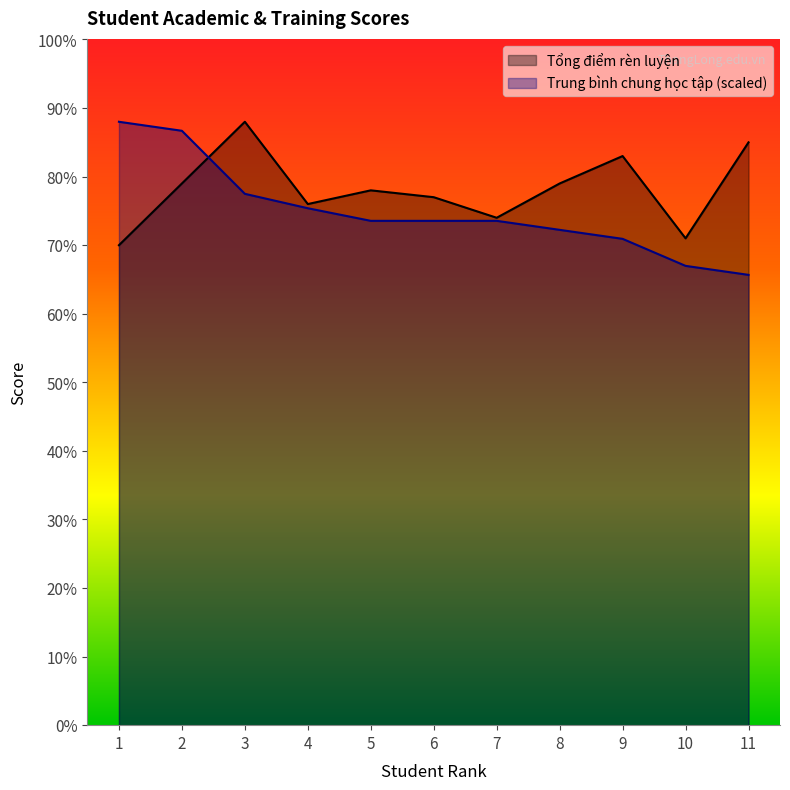

Reading right to left, list all the values displayed in this chart.

Tổng điểm rèn luyện: 85.0	71.0	83.0	79.0	74.0	77.0	78.0	76.0	88.0	79.0	70.0
Trung bình chung học tập: 65.7	67.0	70.9	72.2	73.6	73.6	73.6	75.4	77.5	86.7	88.0